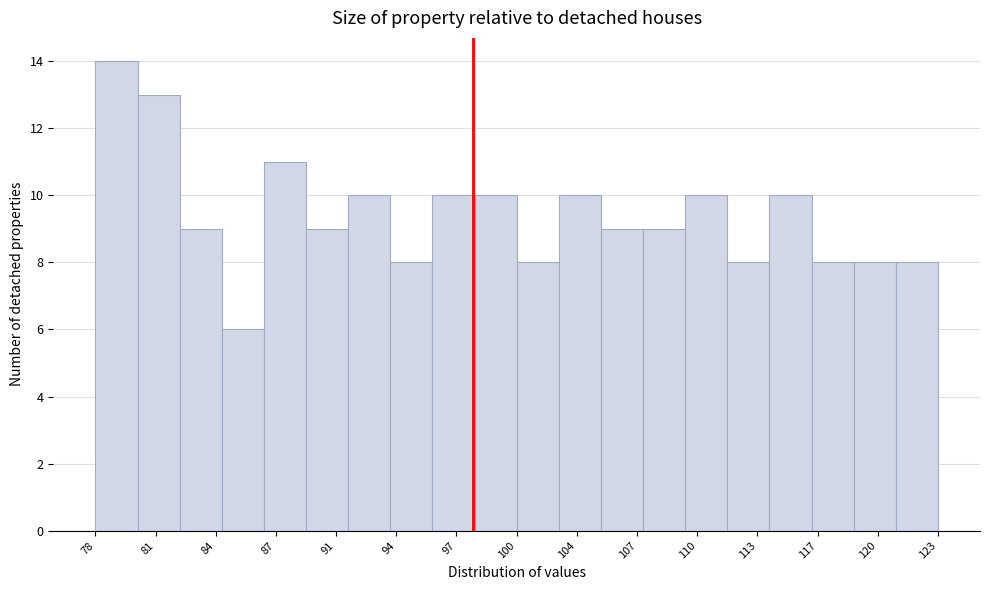

How tall is the bar that spans 77.5 to 80.0 on the x-axis? Neither the bar edges nor the heights are printed on the chart, so give them approximately, as read against the axes.

14